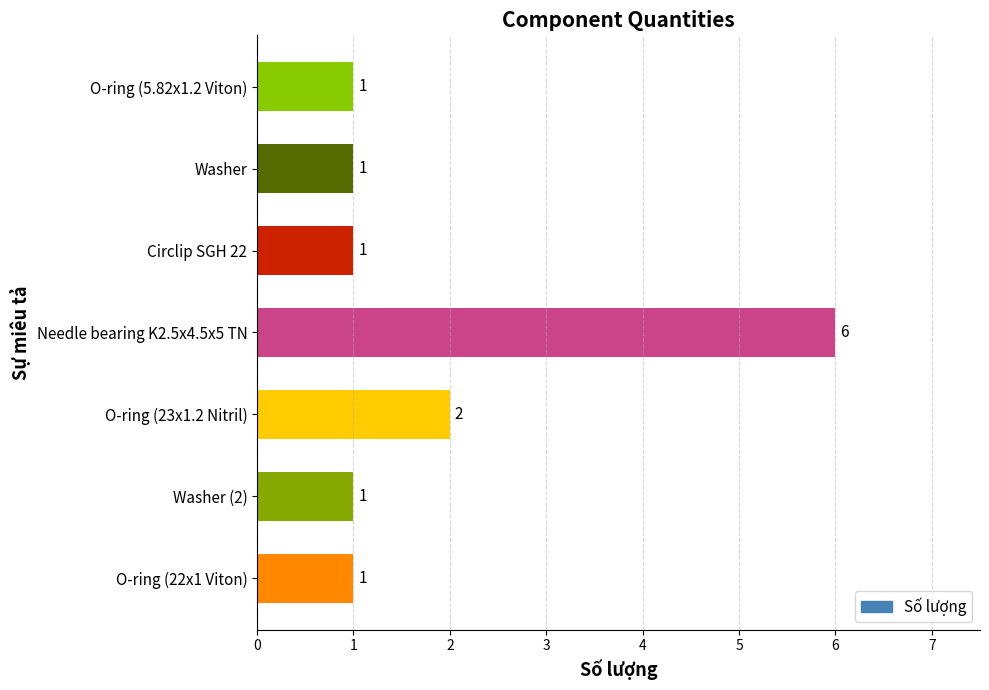

Reading top to bottom, what are all the values shown in this chart?

1	1	1	6	2	1	1